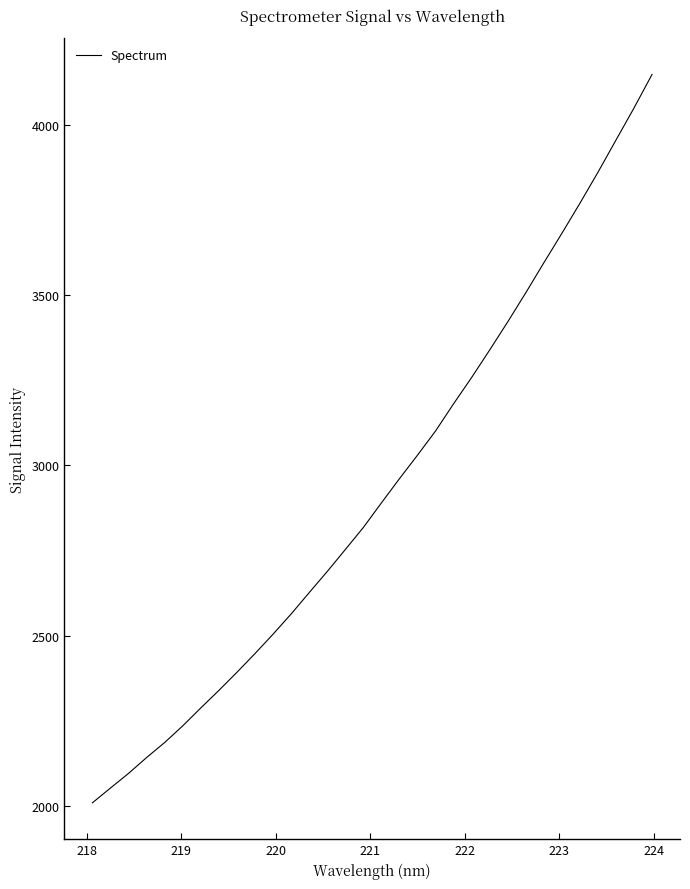

What is the difference between the maximum and minimum values?

2137.2